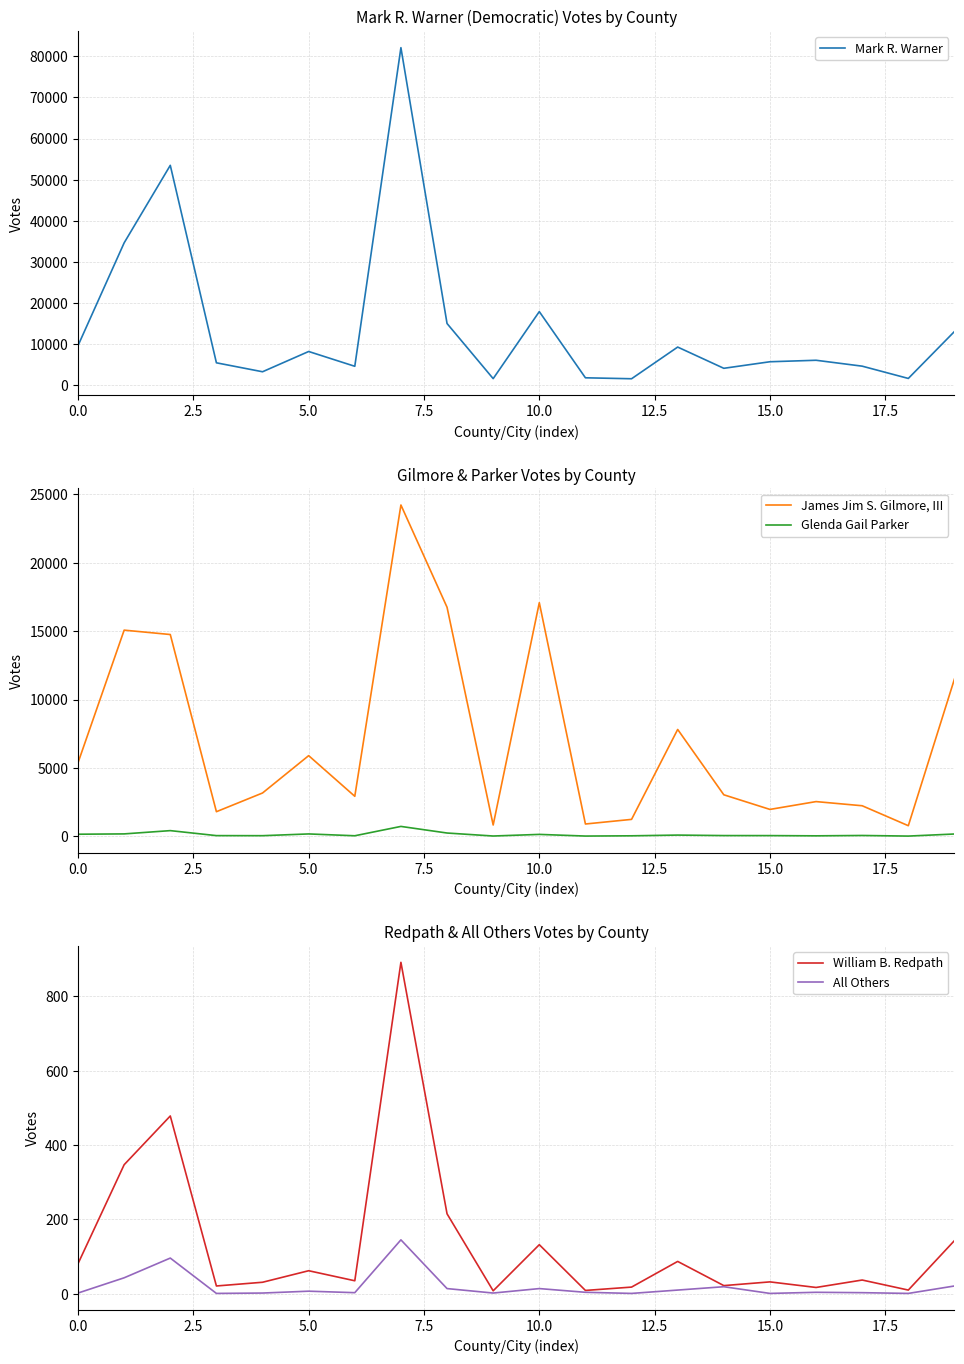

True or false: Glenda Gail Parker and James Jim S. Gilmore, III intersect in this chart.

False